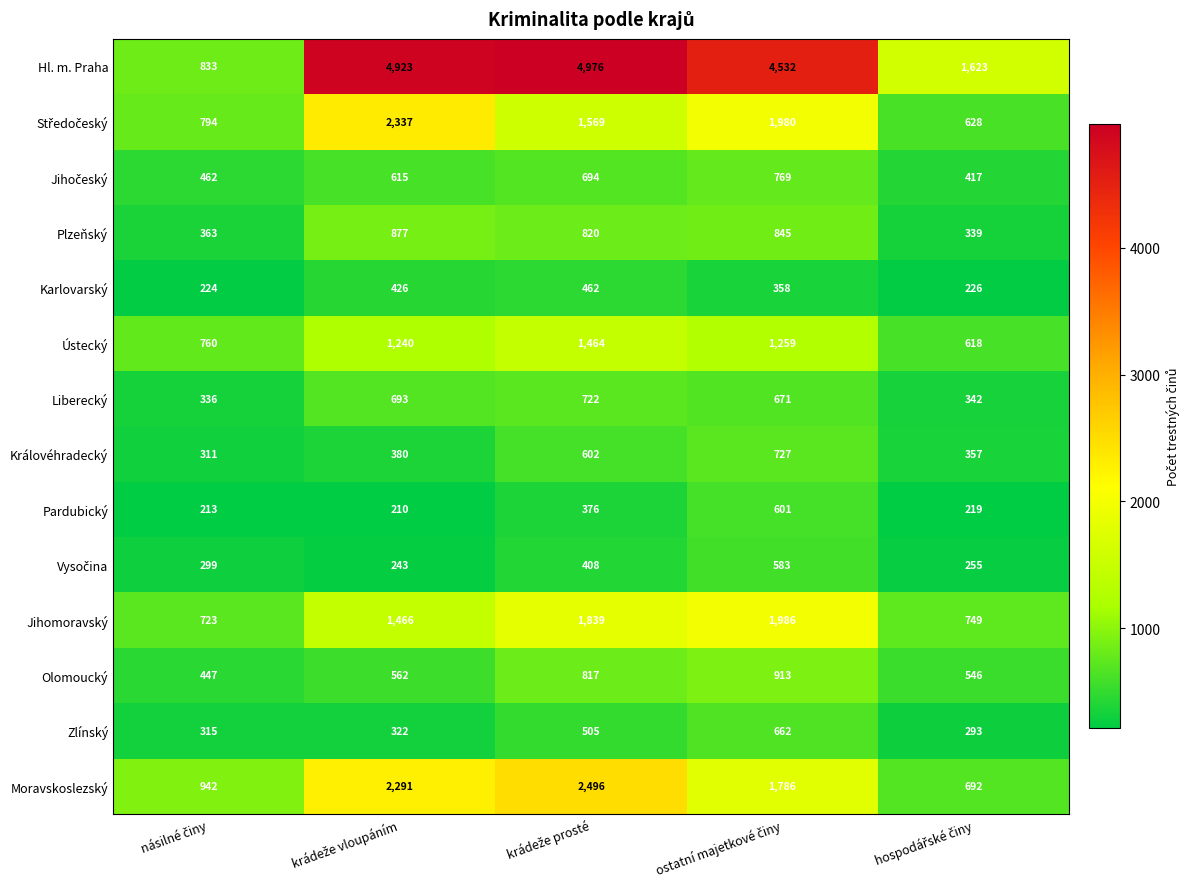

What is the maximum value shown in the chart?

4976